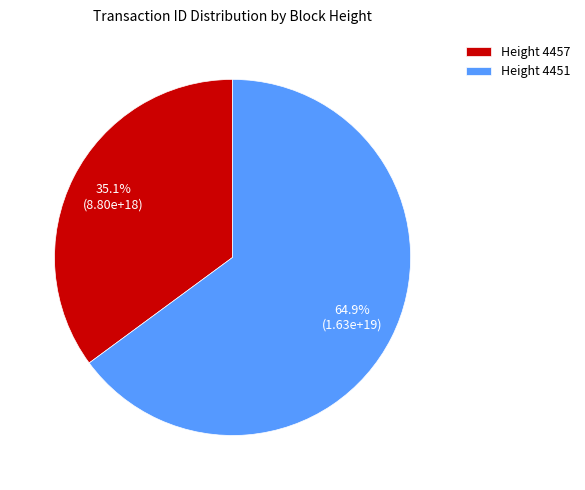

Rank the categories by value from highest to lowest.

Height 4451, Height 4457